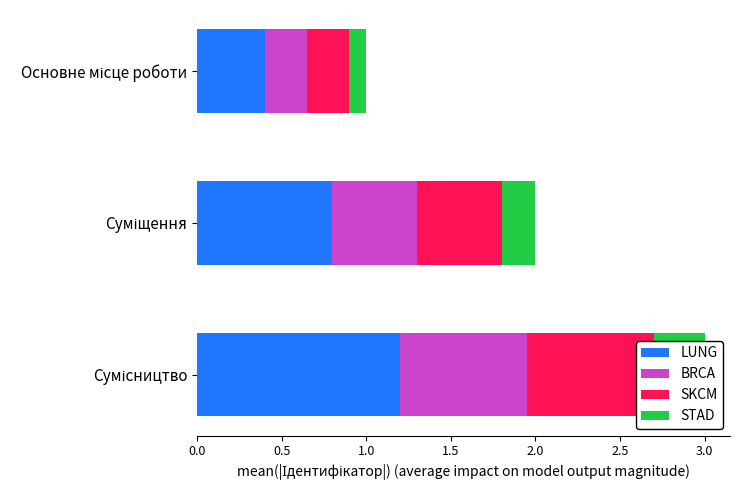

Count the BRCA values in the range 0 to 1.

3